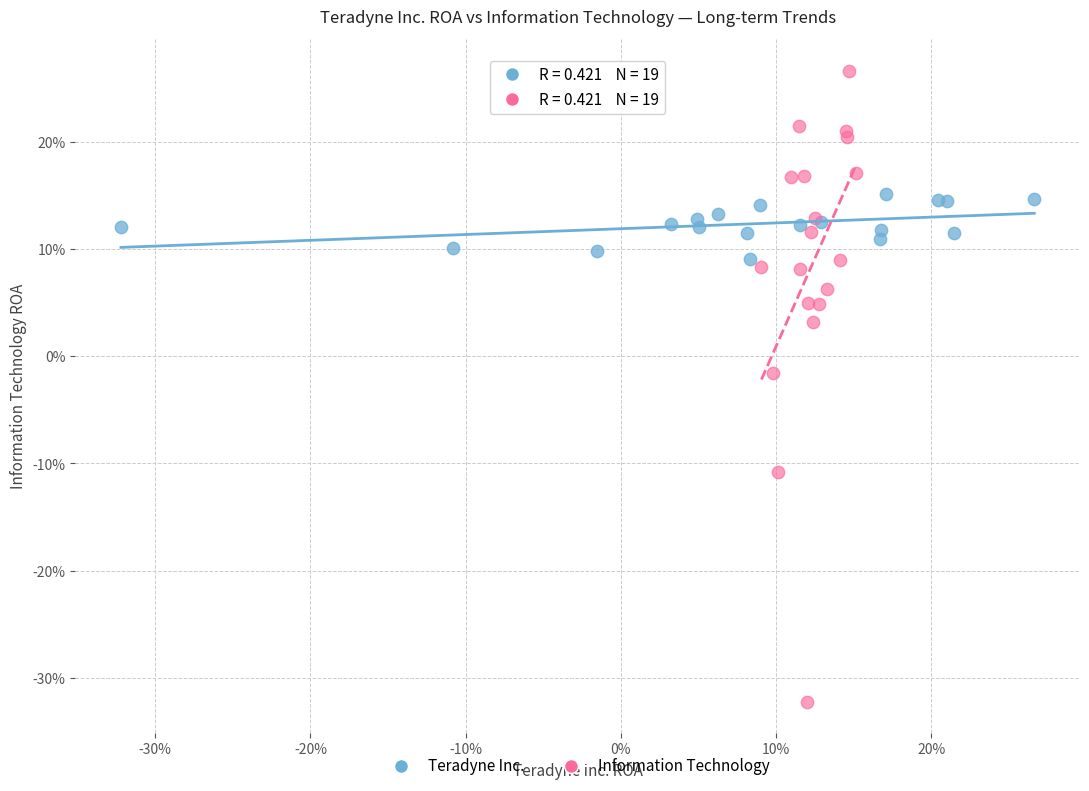

What are all the series names shown in the legend?

Teradyne Inc., Information Technology